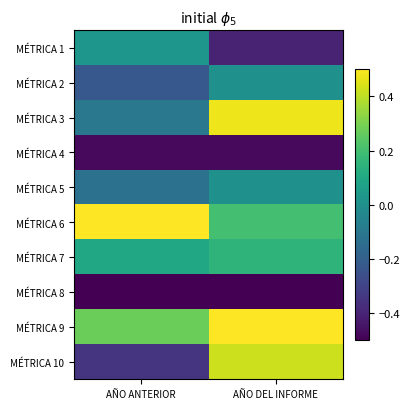

How many distinct data groups are displayed?

10